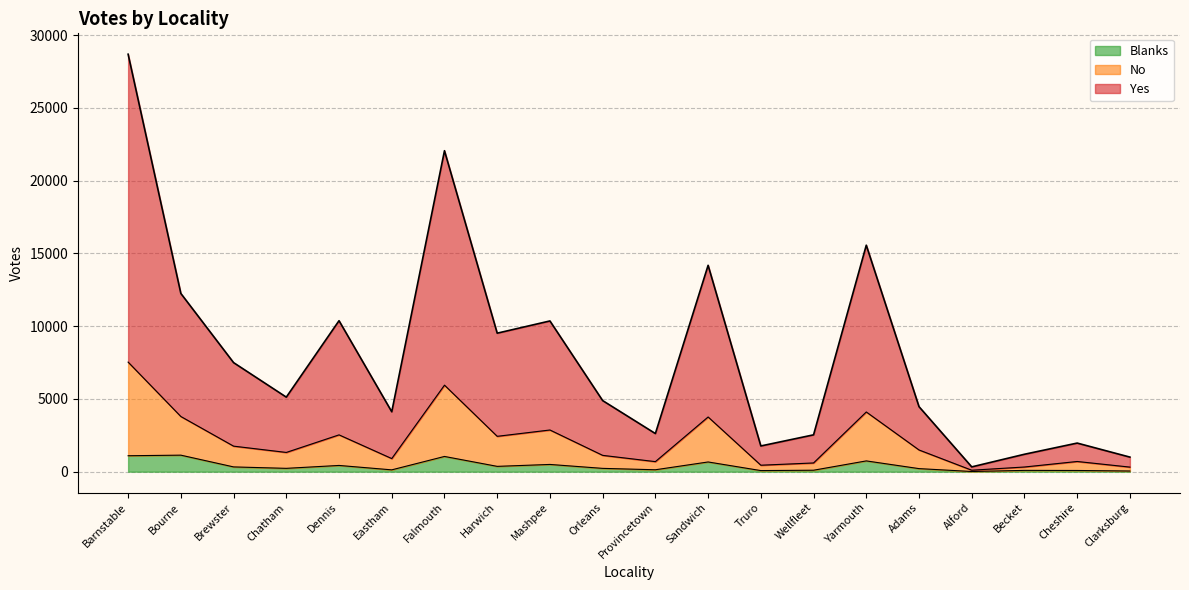

How many interior local valleys does the No series have?

6